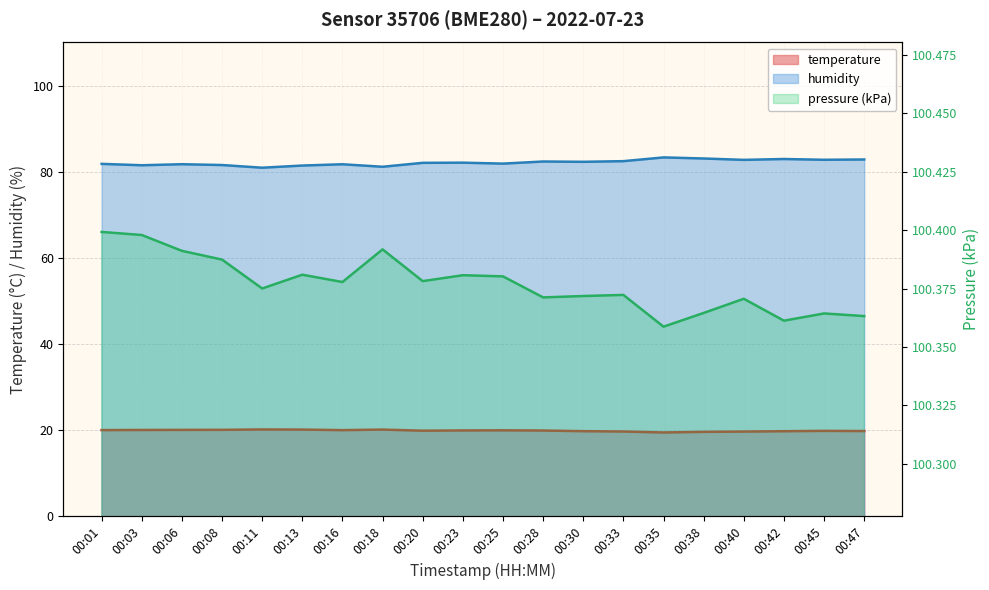

Which series has the largest total across all categories?

pressure